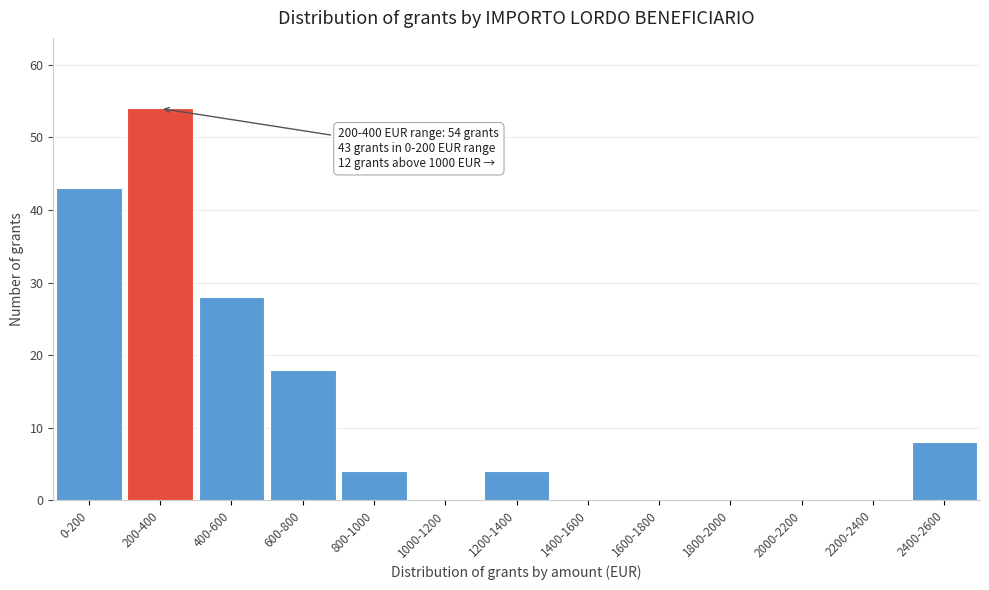

Reading right to left, extract all data points from this chart.

2400-2600=8	2200-2400=0	2000-2200=0	1800-2000=0	1600-1800=0	1400-1600=0	1200-1400=4	1000-1200=0	800-1000=4	600-800=18	400-600=28	200-400=54	0-200=43